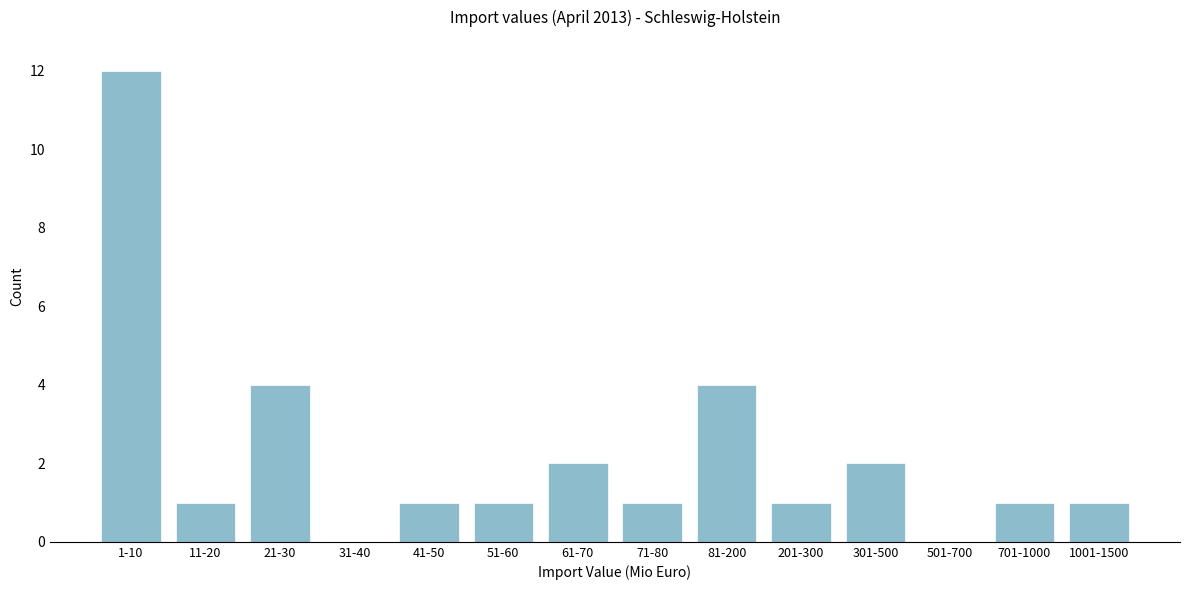

Reading left to right, what are all the values shown in this chart?

1-10=12	11-20=1	21-30=4	31-40=0	41-50=1	51-60=1	61-70=2	71-80=1	81-200=4	201-300=1	301-500=2	501-700=0	701-1000=1	1001-1500=1